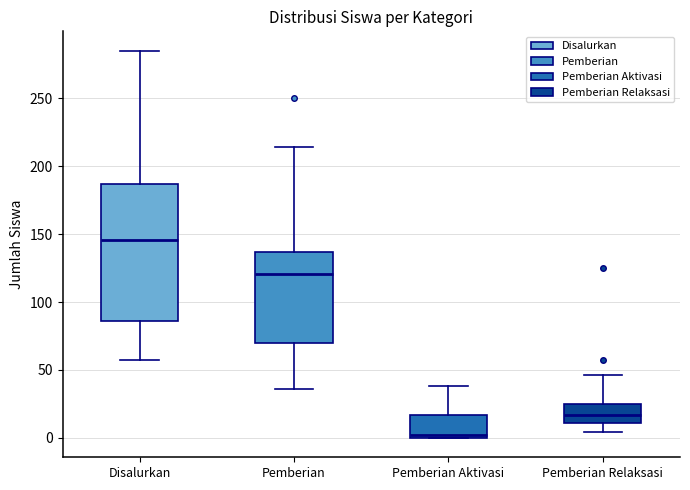

Which box's median line is the lowest?

Pemberian Aktivasi